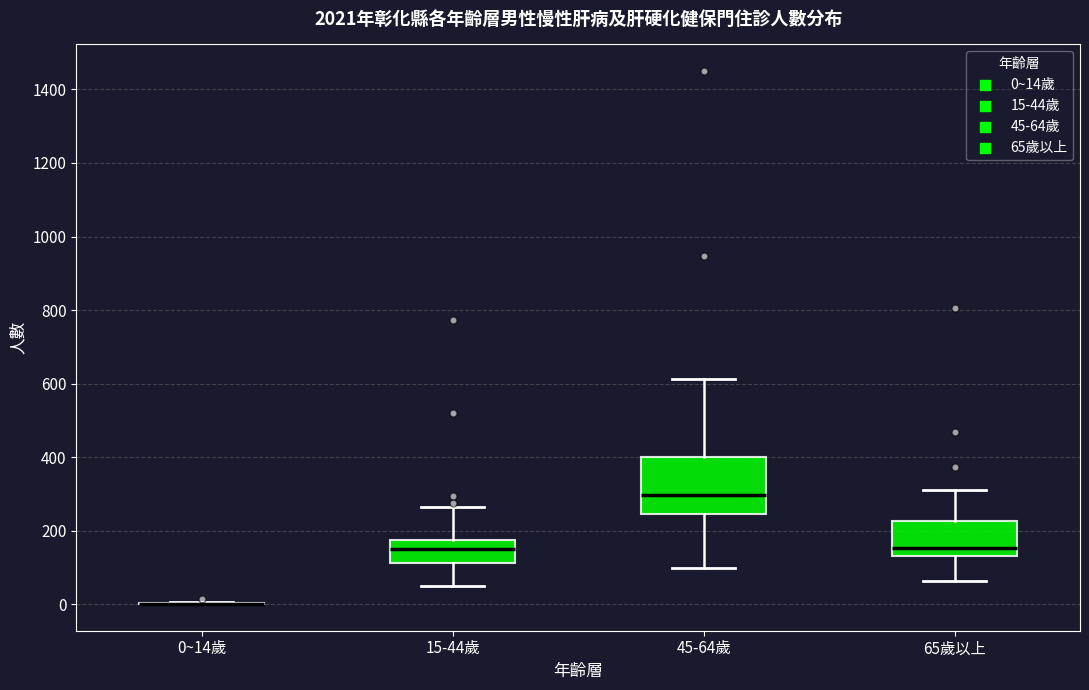

Where is the upper edge of the box for 45-64歲 on the y-axis? The values are not printed on the chart, so give them approximately, as read against the axis.

400